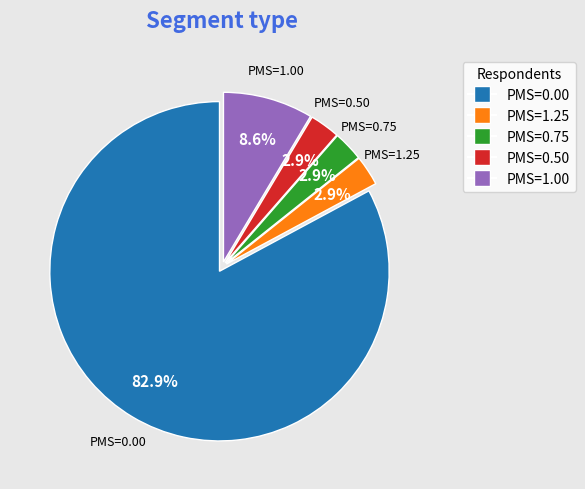

Does any single category account for the majority?

Yes